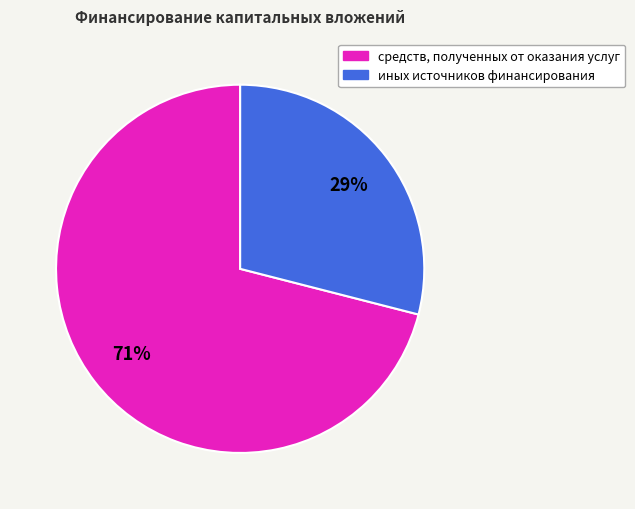

Is it true that иных источников финансирования is 23% of the pie?

False